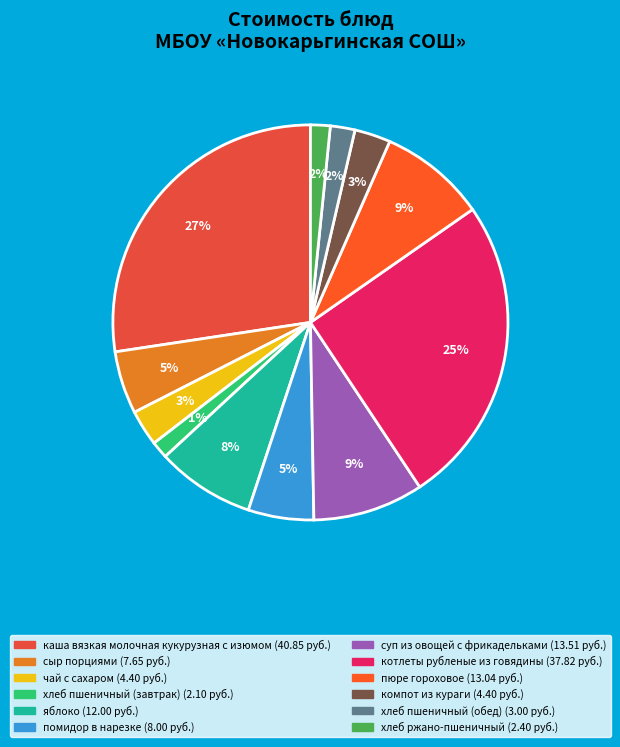

Is хлеб ржано-пшеничный the majority of the pie?

No